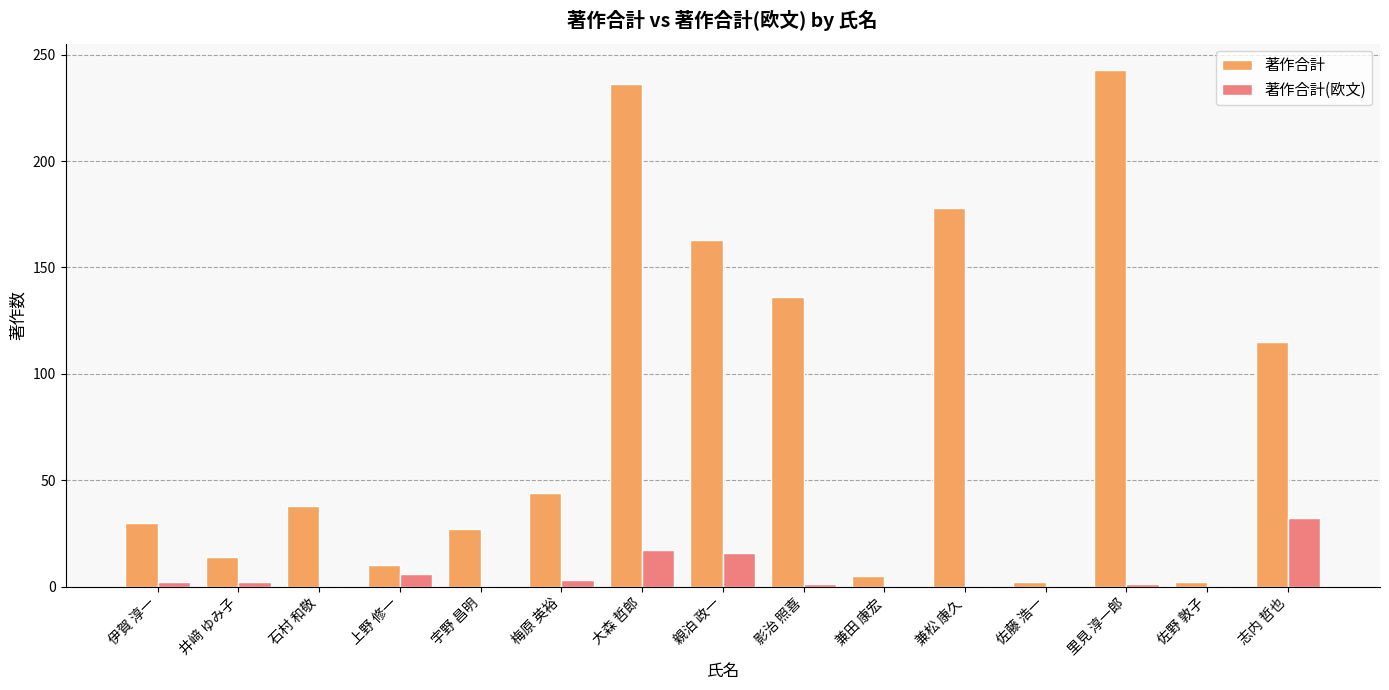

Which series has the largest total across all categories?

著作合計